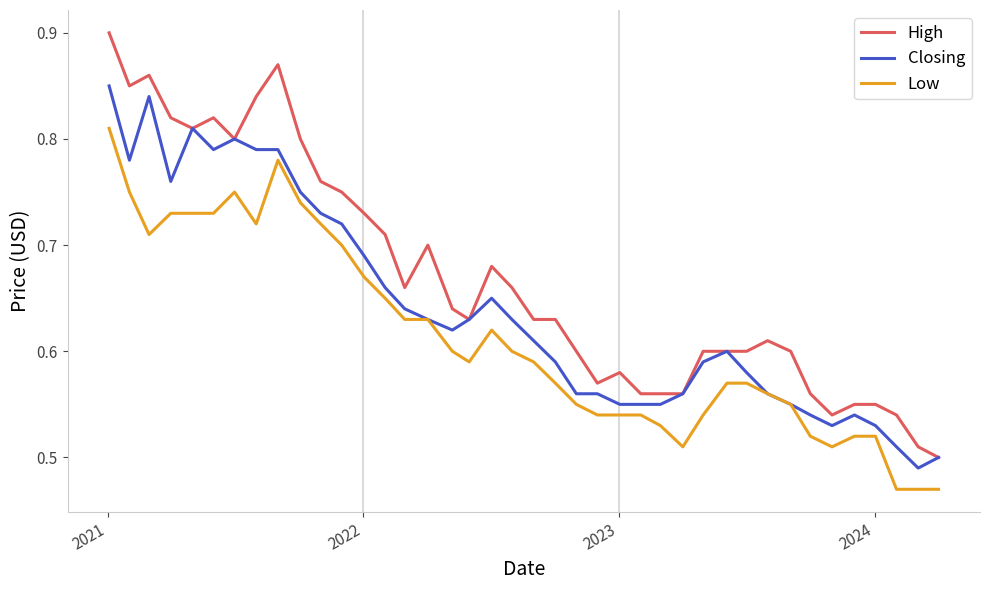

True or false: High and Low intersect in this chart.

False